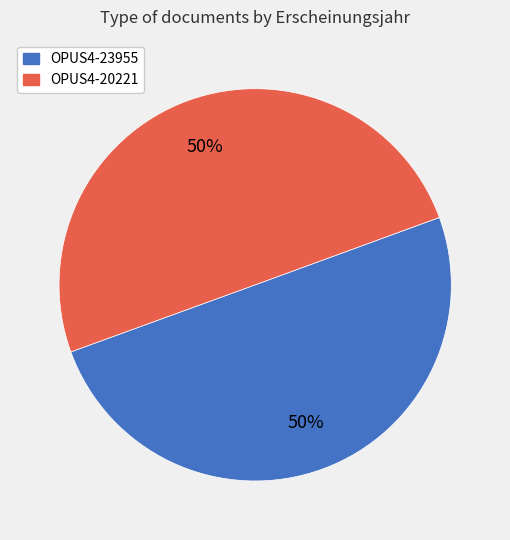

True or false: OPUS4-23955 accounts for 50% of the total.

True